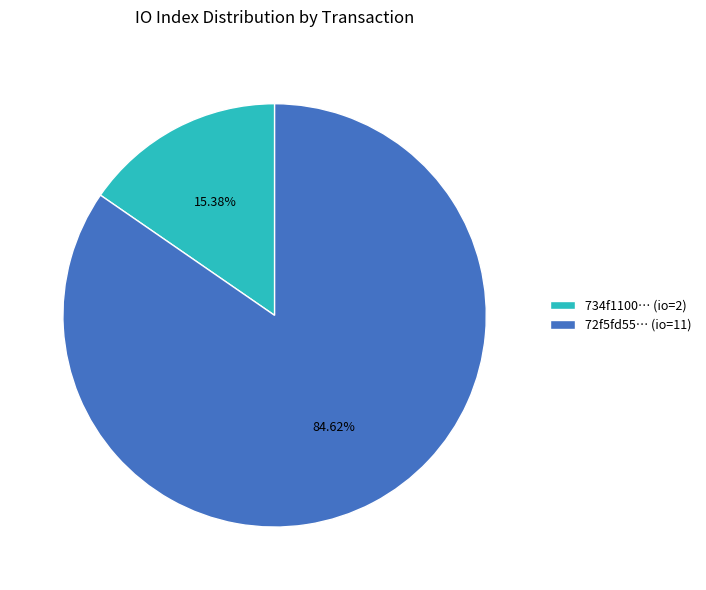

Rank the categories by value from lowest to highest.

734f1100… (io=2), 72f5fd55… (io=11)